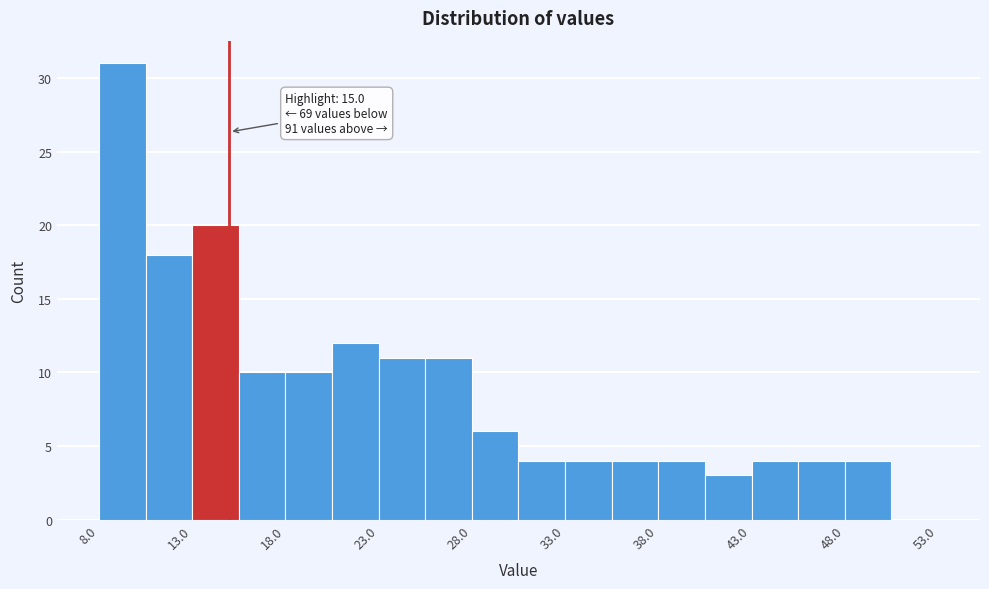

Which range on the x-axis has the tallest bar?

8.0 to 10.5